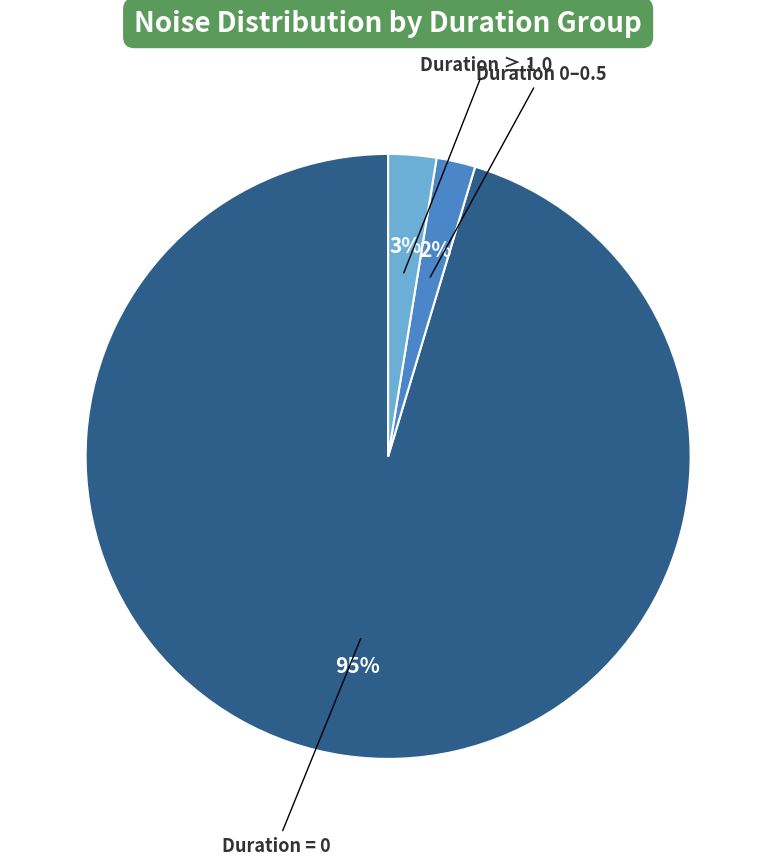

How many slices are in this pie chart?

3